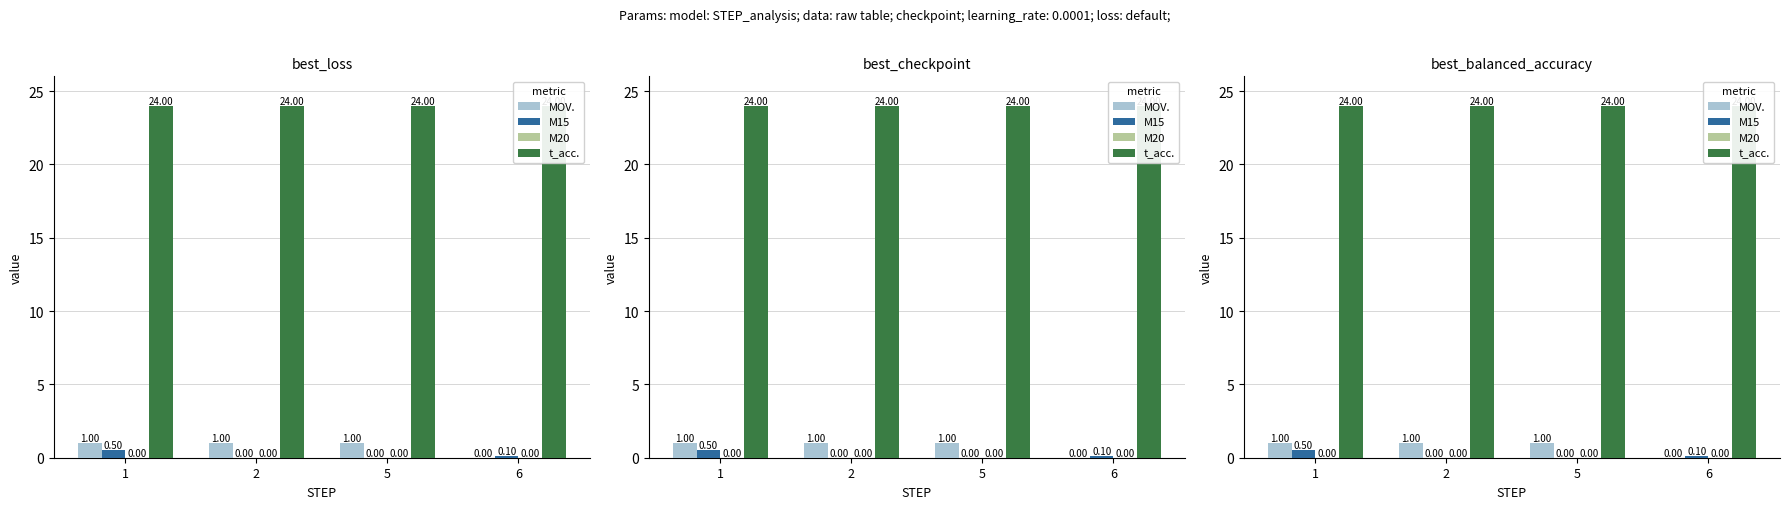

Reading left to right, what are all the values shown in this chart?

MOV.: 1=1.0	2=1.0	5=1.0	6=0.0
M15: 1=0.5	2=0.0	5=0.0	6=0.1
M20: 1=0.0	2=0.0	5=0.0	6=0.0
t_acc.: 1=24.0	2=24.0	5=24.0	6=24.0